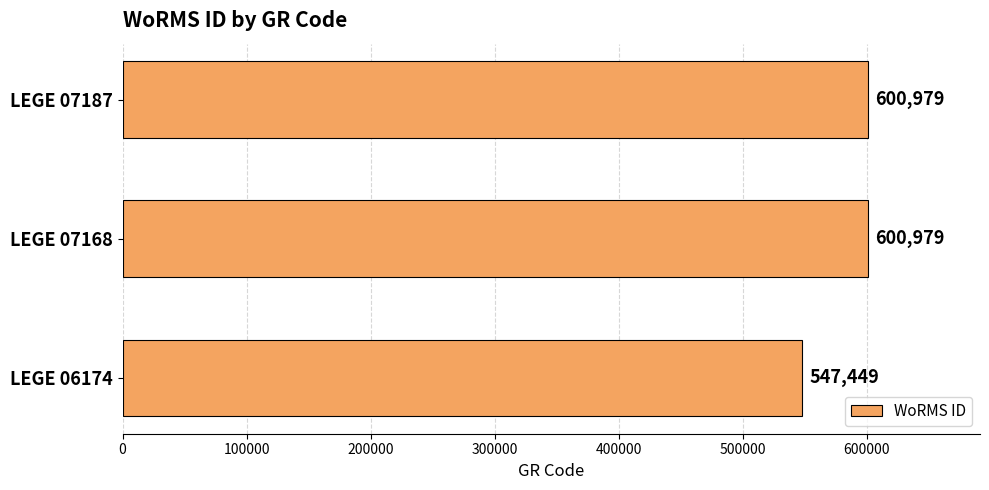

True or false: the data shows 1005634 at LEGE 07168.

False